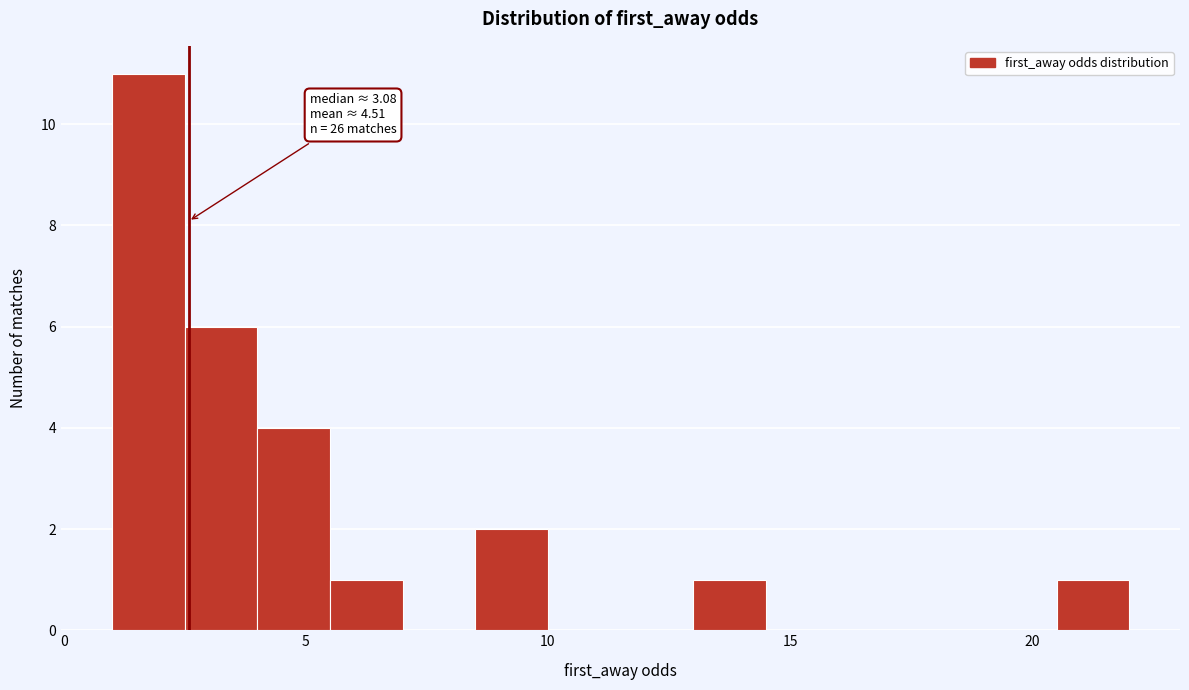

Around what value on the x-axis is the tallest bar? Give the approximate position of its centre, as read against the axis.

2.0